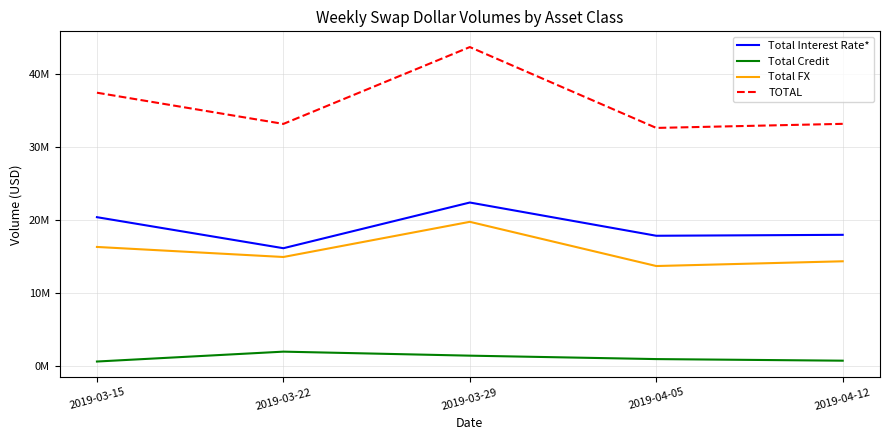

At which label does Total Credit first exceed 1011948?

2019-03-22